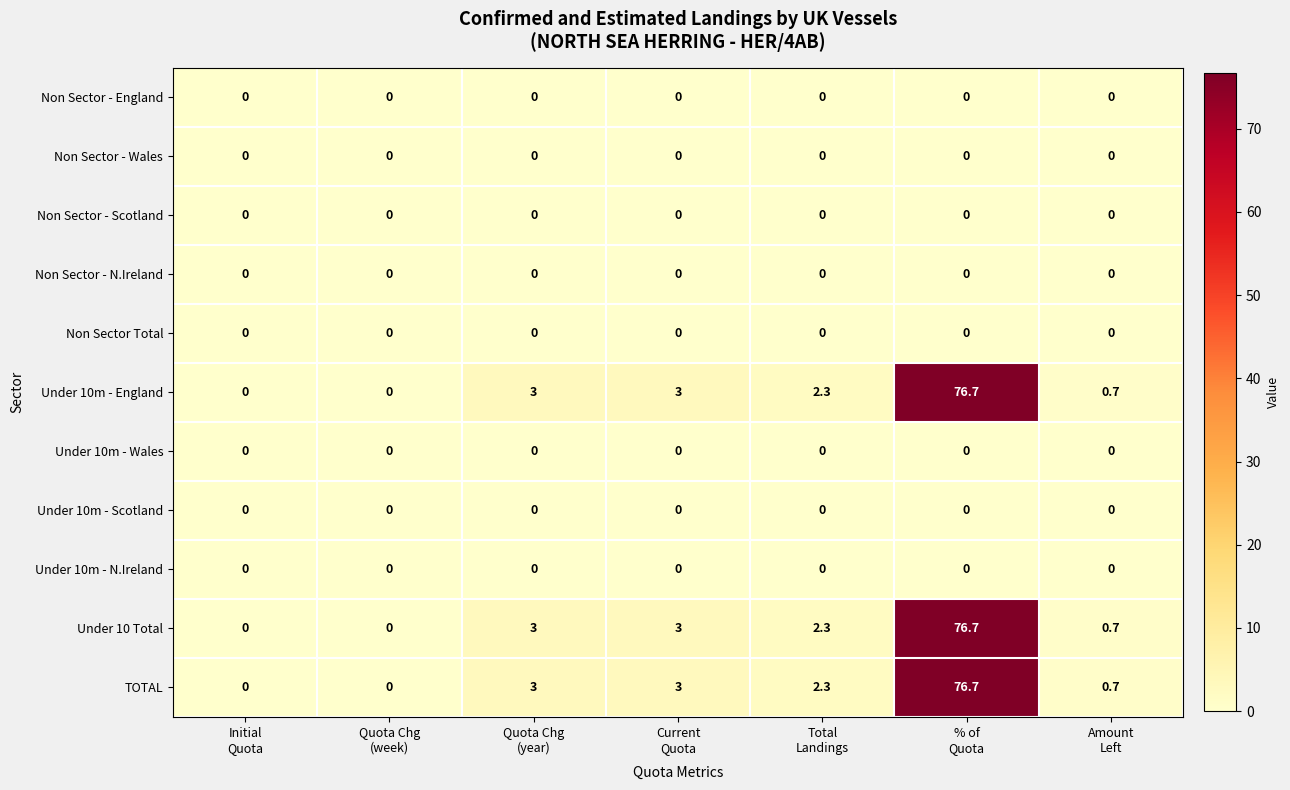

Count the number of categories in the chart.

7